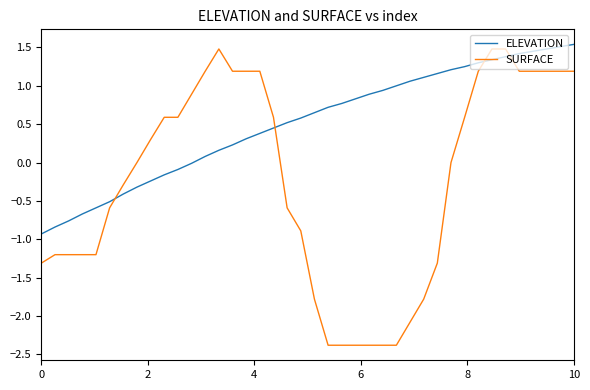

What is the difference between the maximum and minimum values in the SURFACE series?

3.9